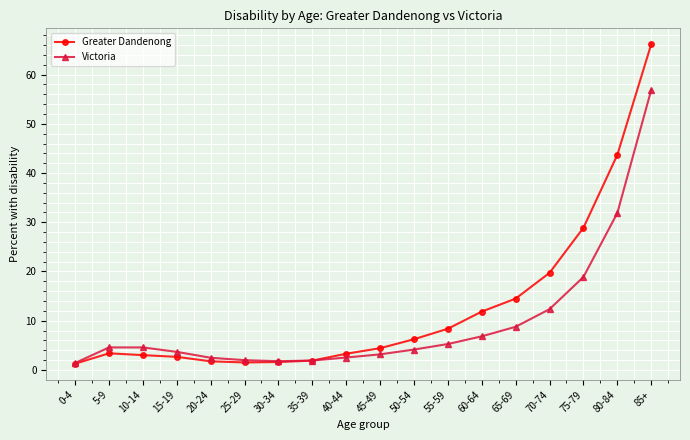

What is the sum of the Greater Dandenong values at 40-44 and 10-14?

6.3